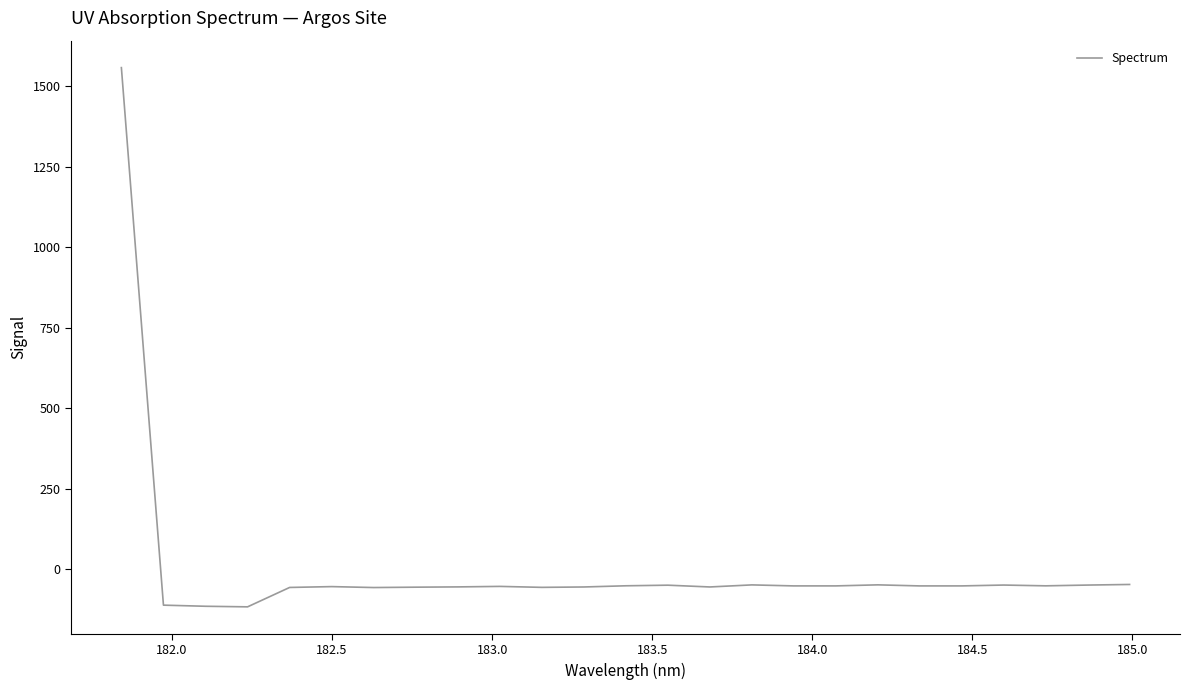

What is the difference between the maximum and minimum values?

1674.5